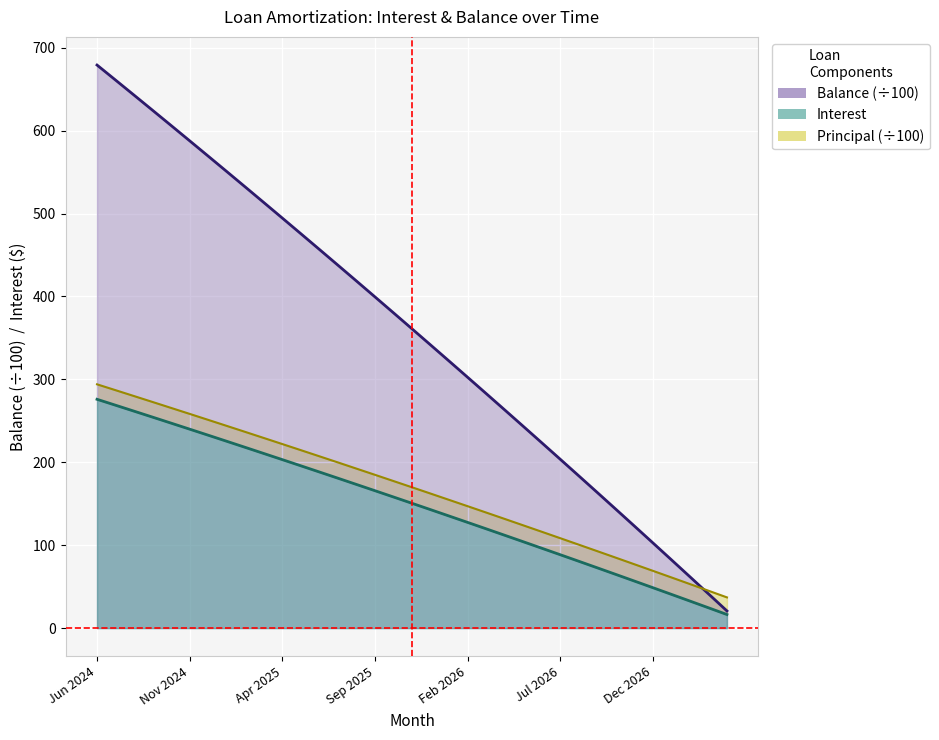

What is the maximum value shown in the chart?

679.0